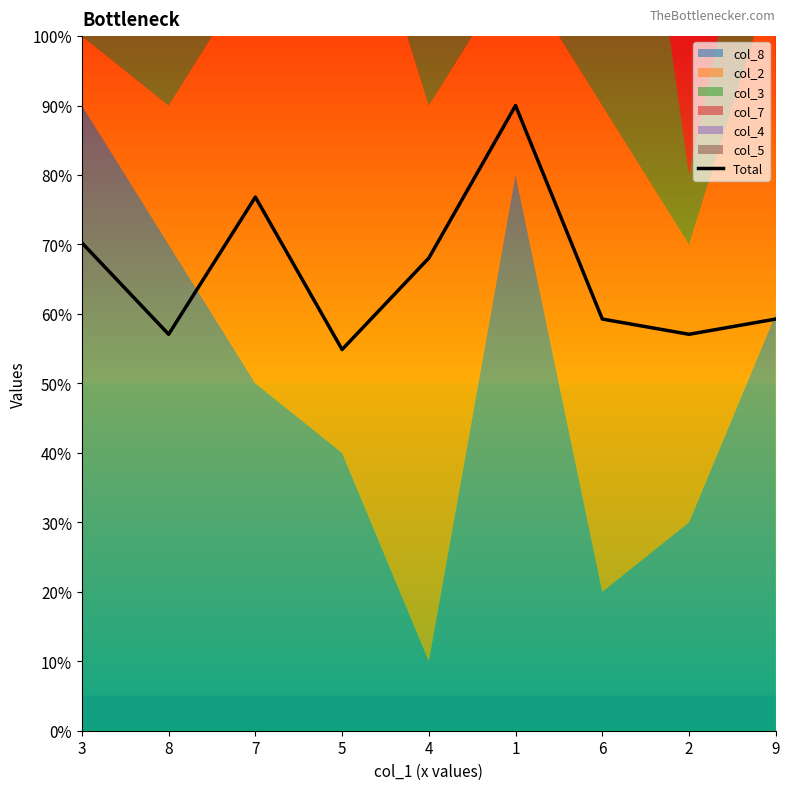

Reading left to right, list all the values displayed in this chart.

3=7.0	8=5.7	7=7.7	5=5.5	4=6.8	1=9.0	6=5.9	2=5.7	9=5.9